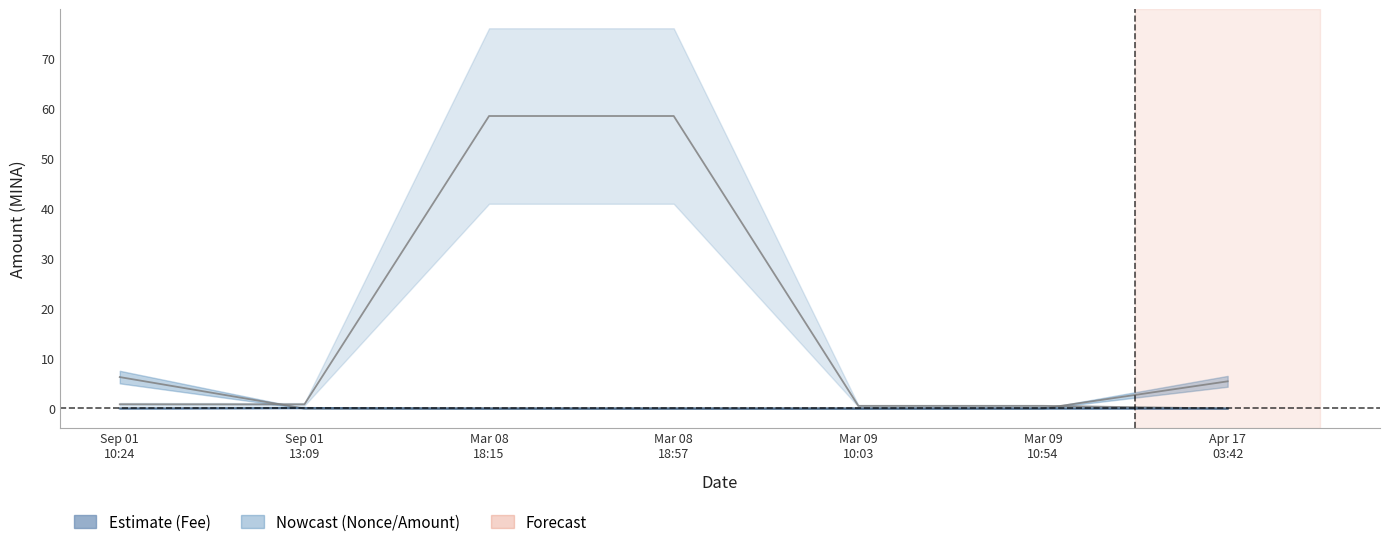

What is the spread (max minus min) of values at Mar 09 10:03?

0.5